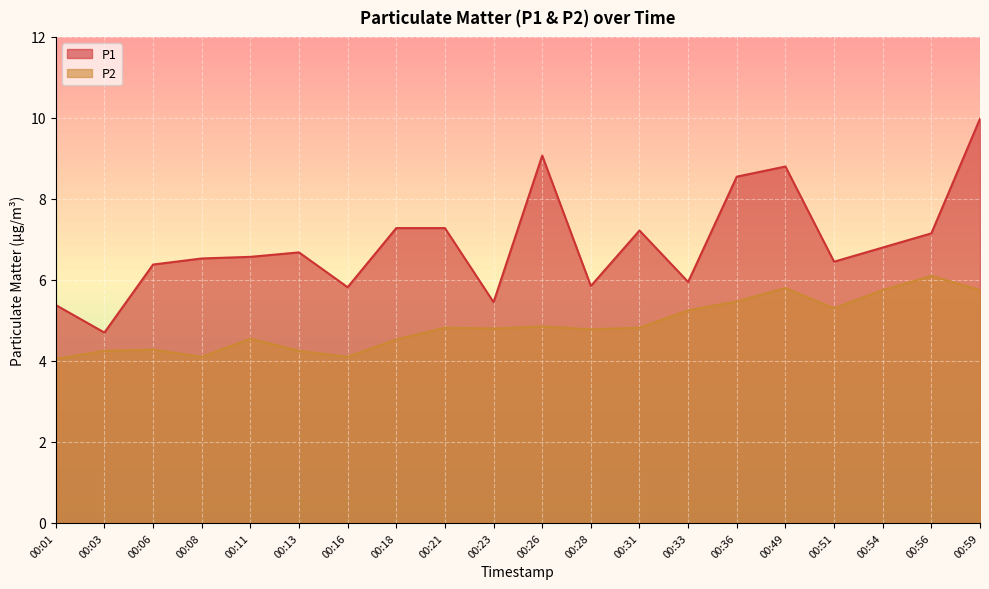

Rank the series by their average value, from lowest to highest.

P2, P1